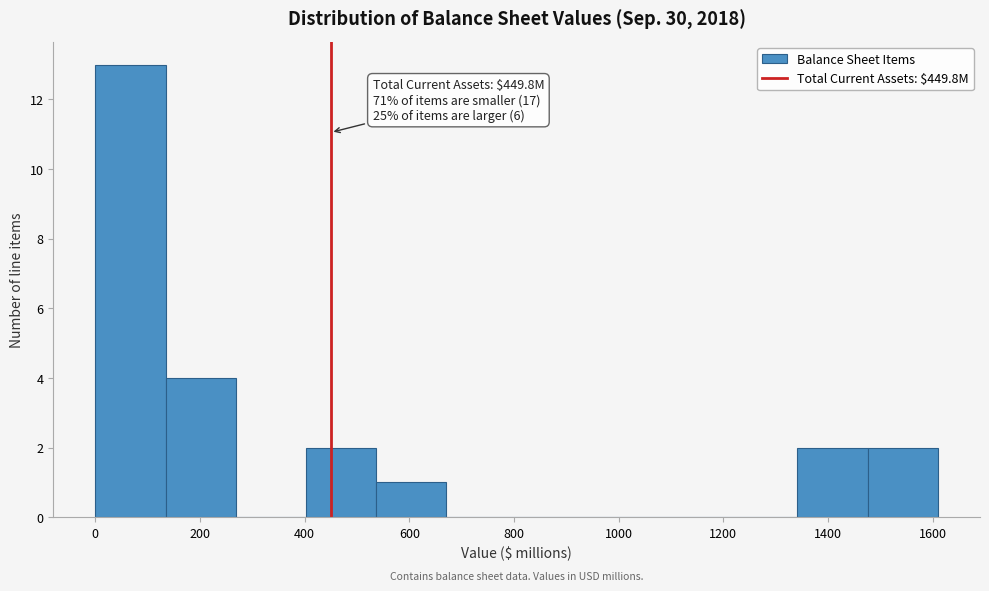

Over which range of the x-axis is the bar tallest?

0 to 140